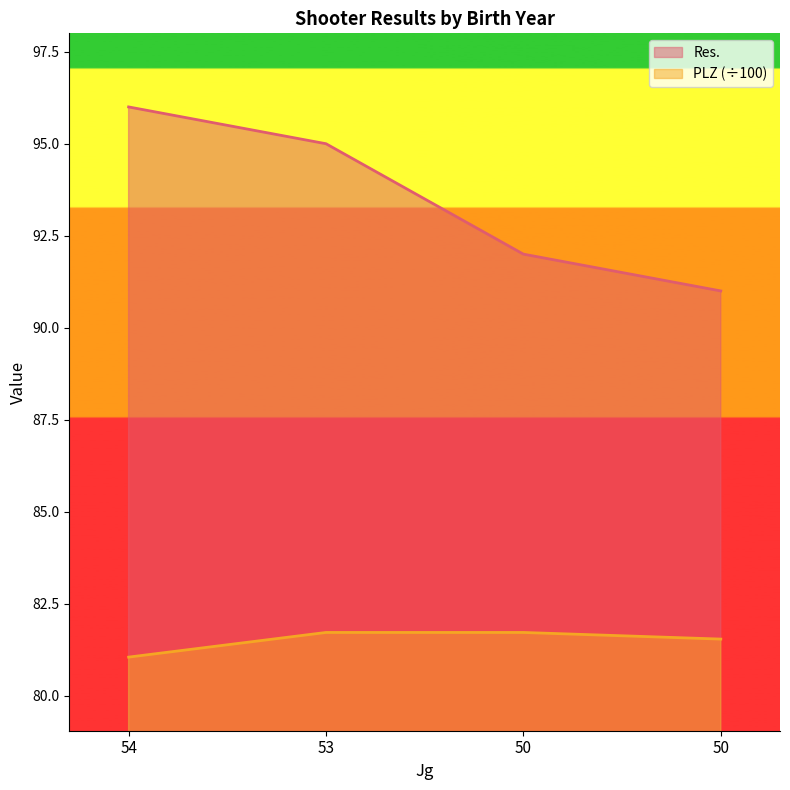

Reading right to left, transcribe all the data shown in this chart.

Res.: 91.0	92.0	95.0	96.0
PLZ: 81.5	81.7	81.7	81.0